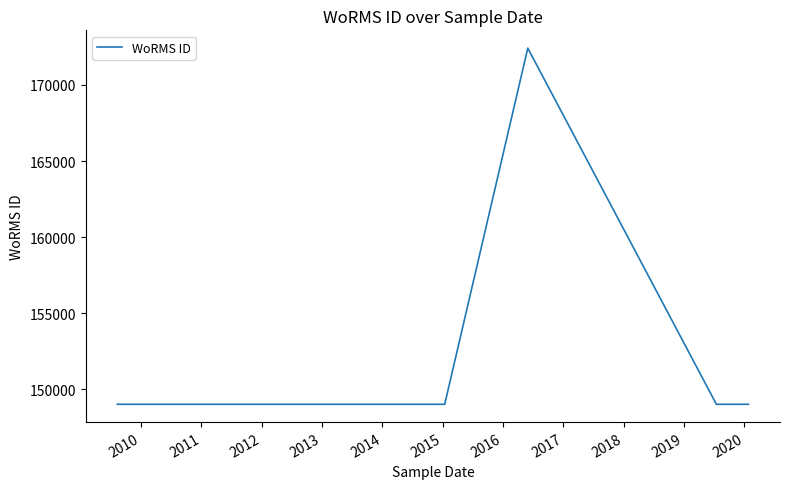

What is the maximum value shown in the chart?

172419